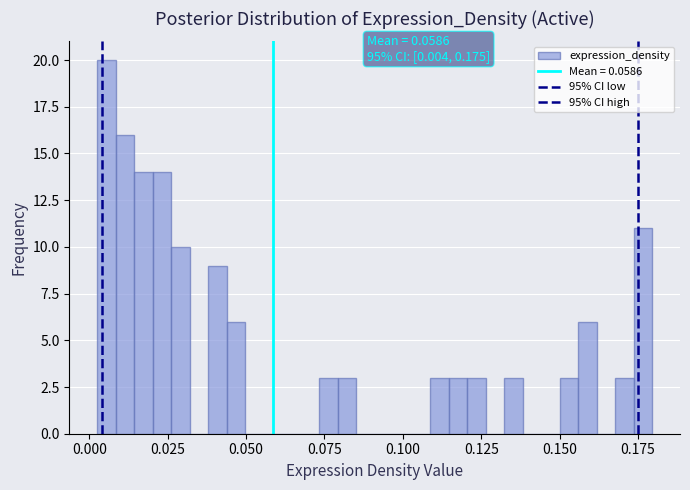

Around what value on the x-axis is the tallest bar? Give the approximate position of its centre, as read against the axis.

0.005